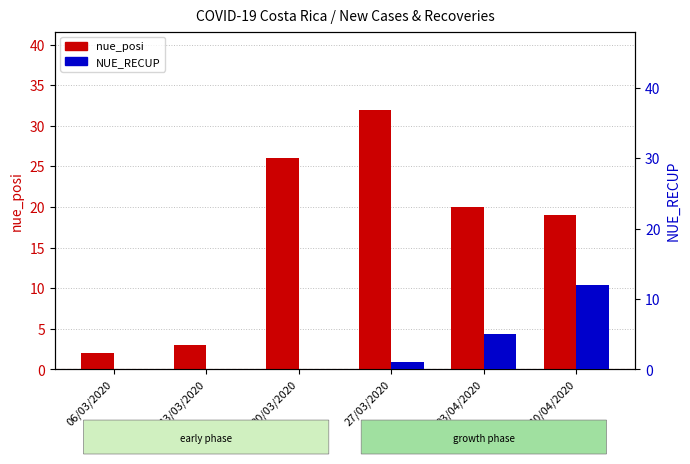

Does the chart contain any negative values?

No